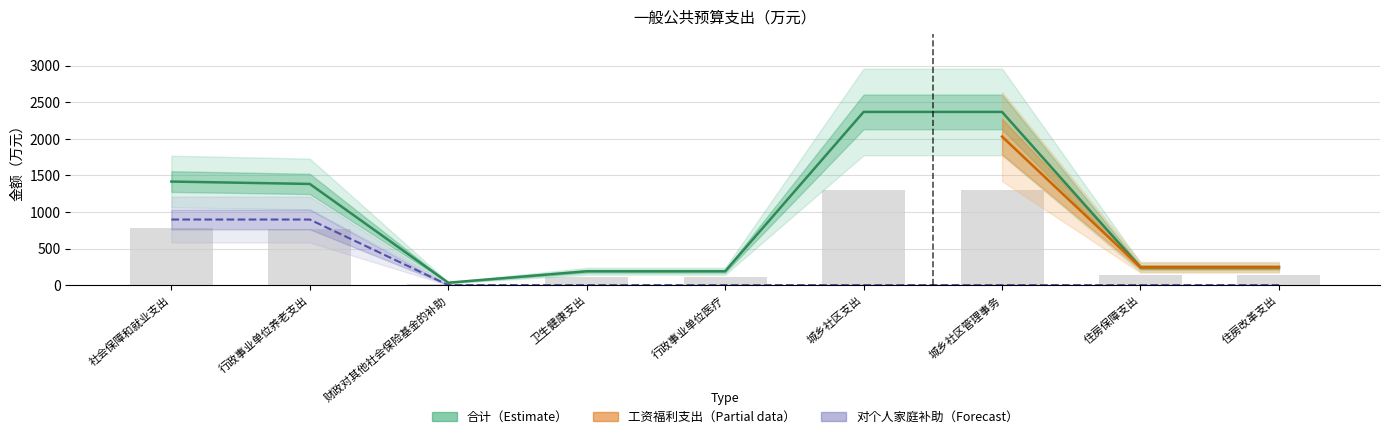

Which series has the largest total across all categories?

合计